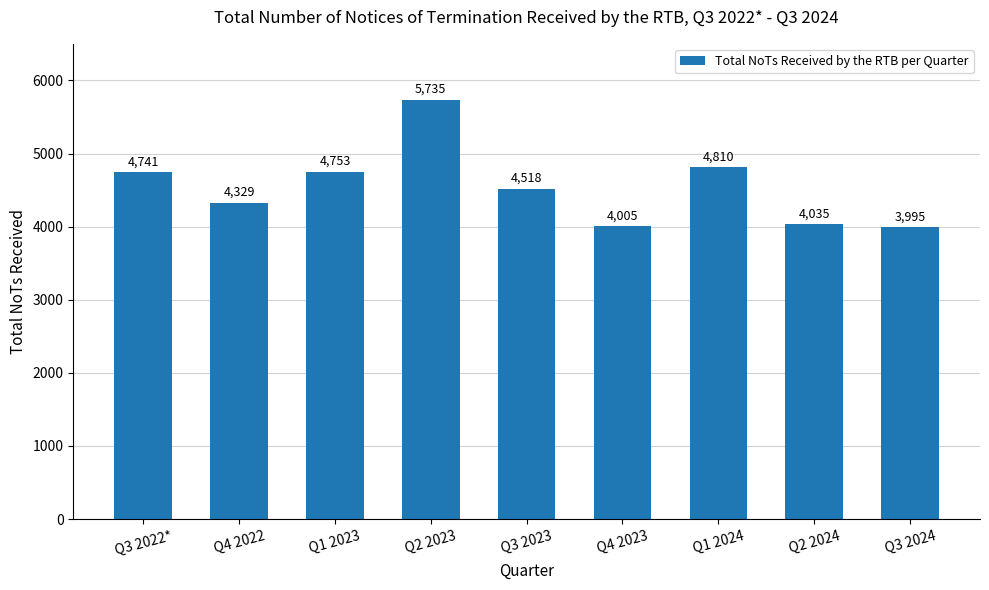

What is the ratio of the value at Q2 2024 to the value at Q4 2022?

0.9